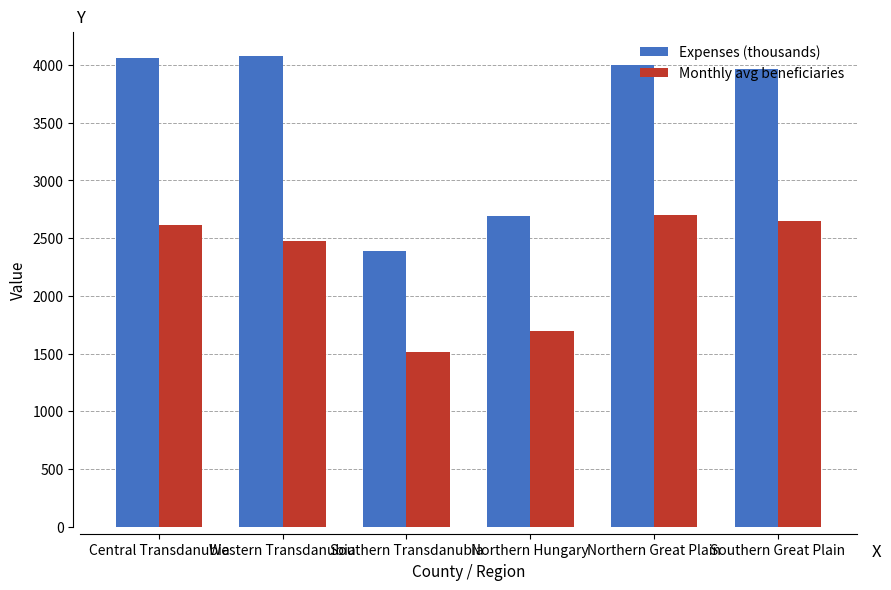

What is the sum of the Expenses (thousands) values at Southern Transdanubia and Northern Hungary?

5074.8